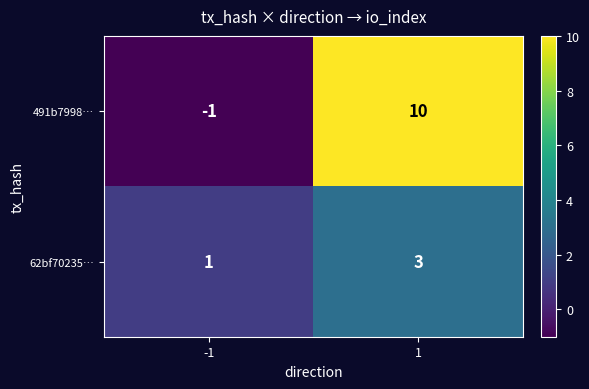

The value of 491b7998… at 1 is 18. True or false?

False